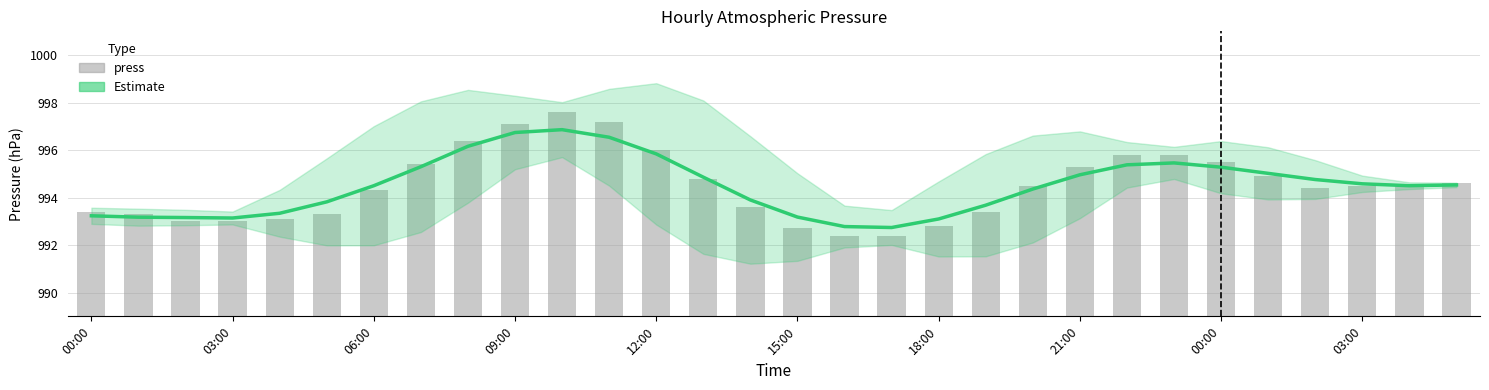

Is the value of press at 16 greater than the value of Estimate at 17?

No